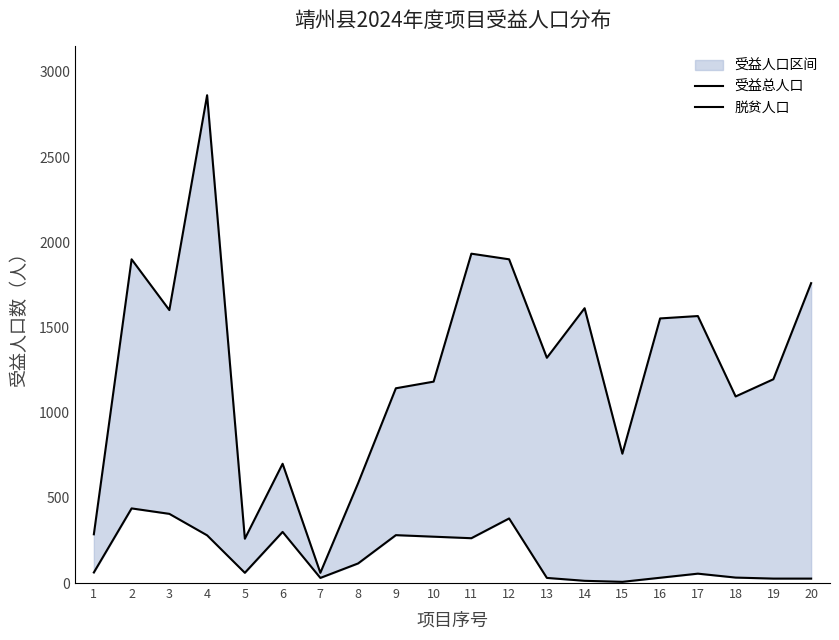

What is the value of the 受益总人口 point at the 3rd from the left?

1602